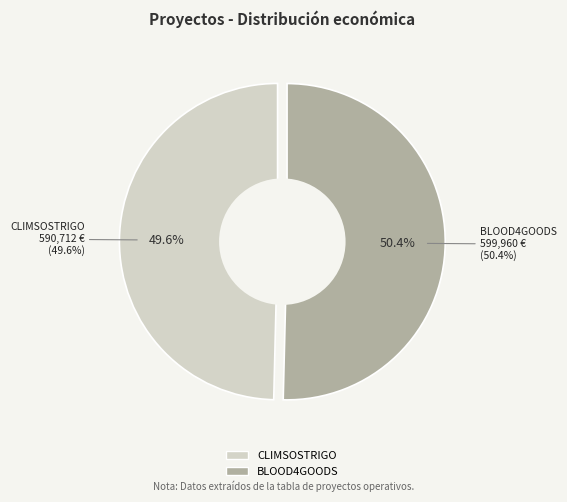

How much of the chart is everything except CLIMSOSTRIGO Operational Group?

50.4%